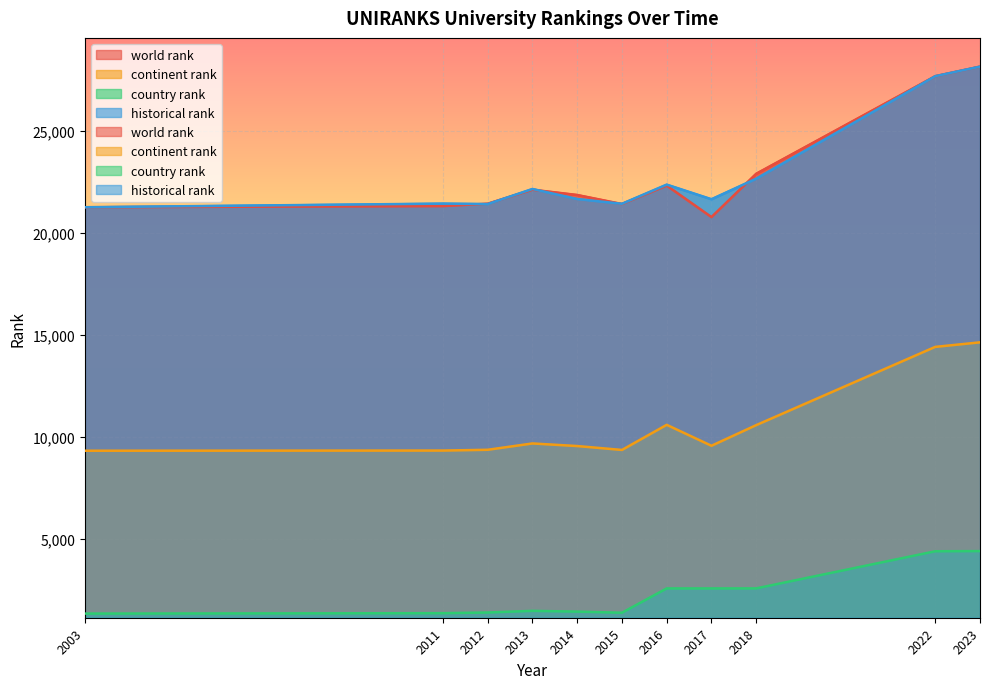

Between 2003 and 2022, which series saw the biggest shift?

world rank